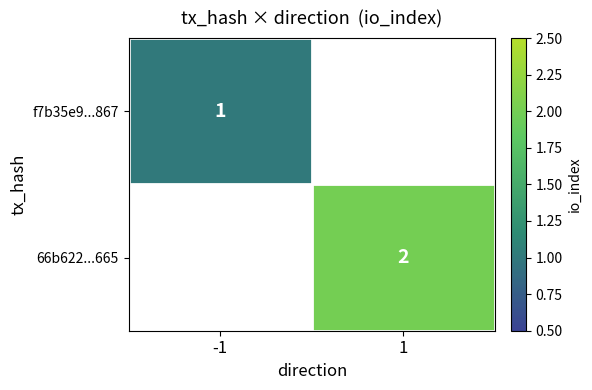

True or false: 66b622...665 has a value of 1 at 1.

False